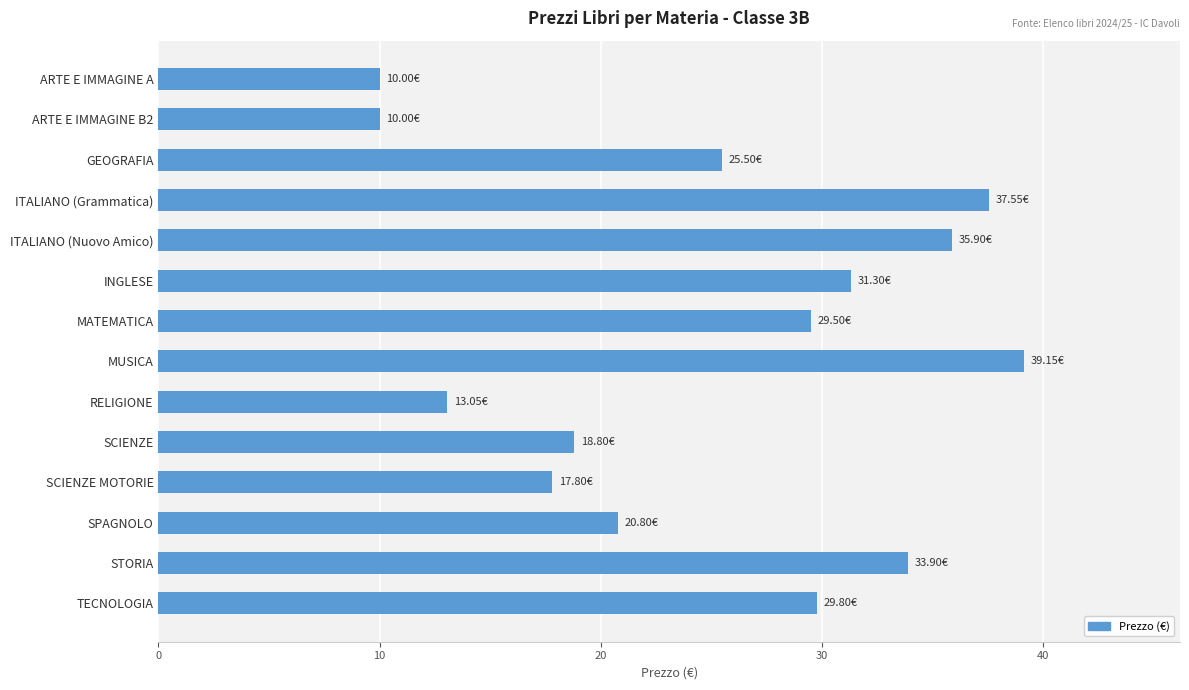

Which label corresponds to the largest value in the chart?

MUSICA